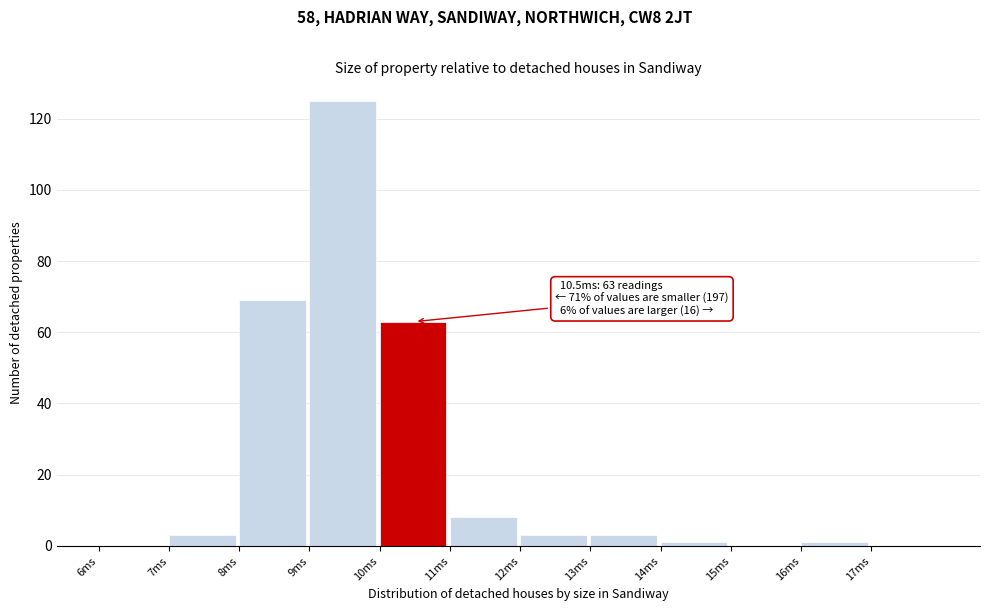

Over which range of the x-axis is the bar tallest?

9 to 10